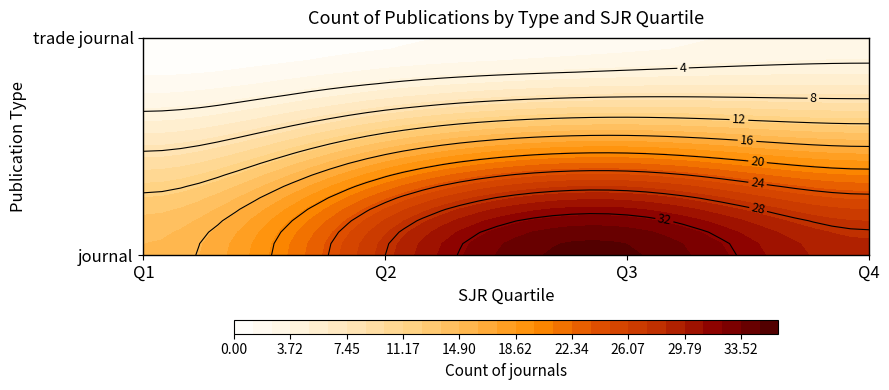

The value of journal at Q3 is 35. True or false?

True